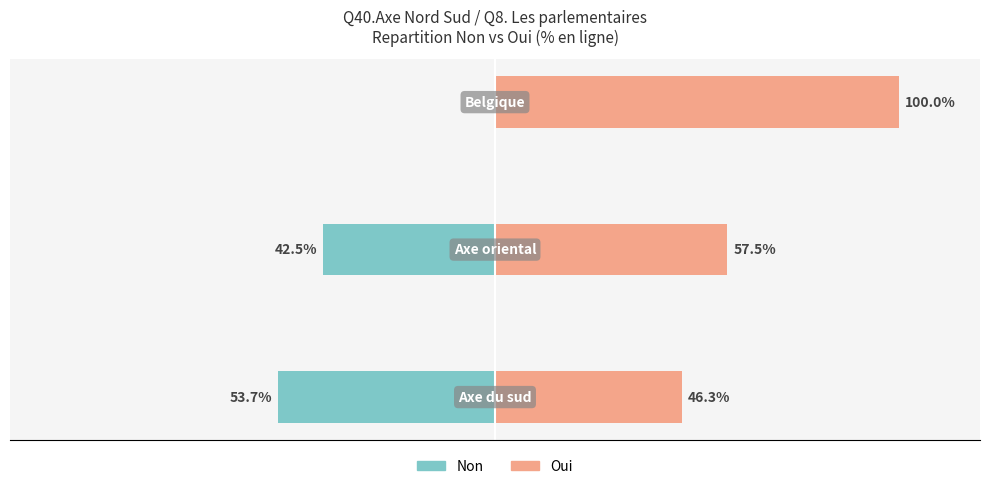

How many bars are there in each group?

2